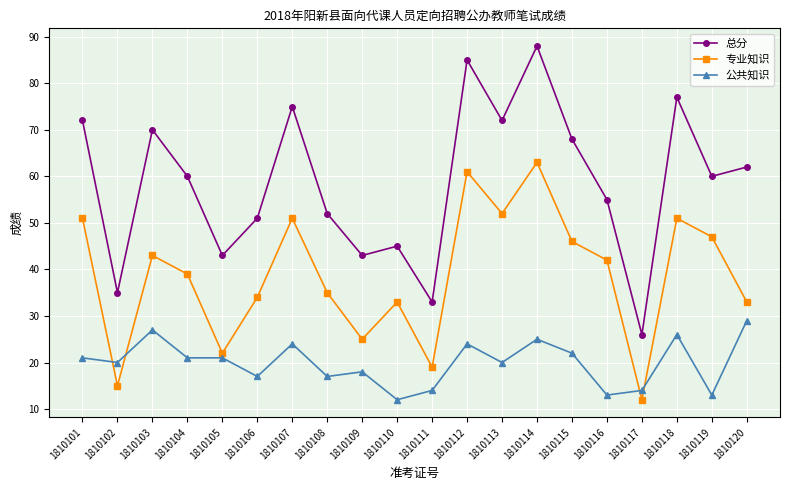

Reading left to right, list all the values displayed in this chart.

总分: 1810101=72	1810102=35	1810103=70	1810104=60	1810105=43	1810106=51	1810107=75	1810108=52	1810109=43	1810110=45	1810111=33	1810112=85	1810113=72	1810114=88	1810115=68	1810116=55	1810117=26	1810118=77	1810119=60	1810120=62
专业知识: 1810101=51	1810102=15	1810103=43	1810104=39	1810105=22	1810106=34	1810107=51	1810108=35	1810109=25	1810110=33	1810111=19	1810112=61	1810113=52	1810114=63	1810115=46	1810116=42	1810117=12	1810118=51	1810119=47	1810120=33
公共知识: 1810101=21	1810102=20	1810103=27	1810104=21	1810105=21	1810106=17	1810107=24	1810108=17	1810109=18	1810110=12	1810111=14	1810112=24	1810113=20	1810114=25	1810115=22	1810116=13	1810117=14	1810118=26	1810119=13	1810120=29